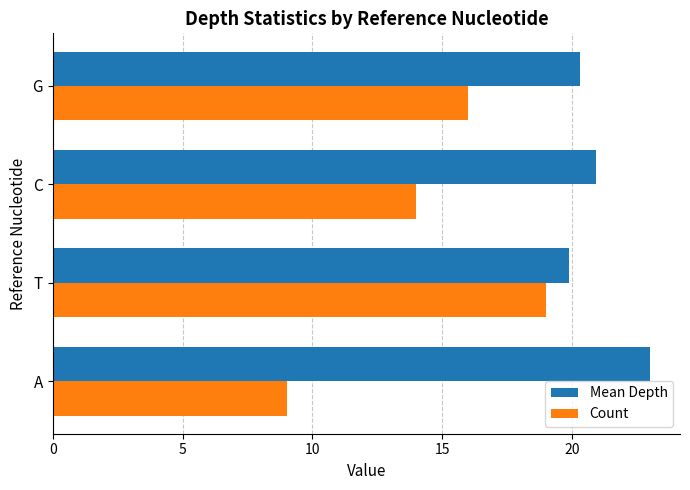

What is the sum of all Count values?

58.0